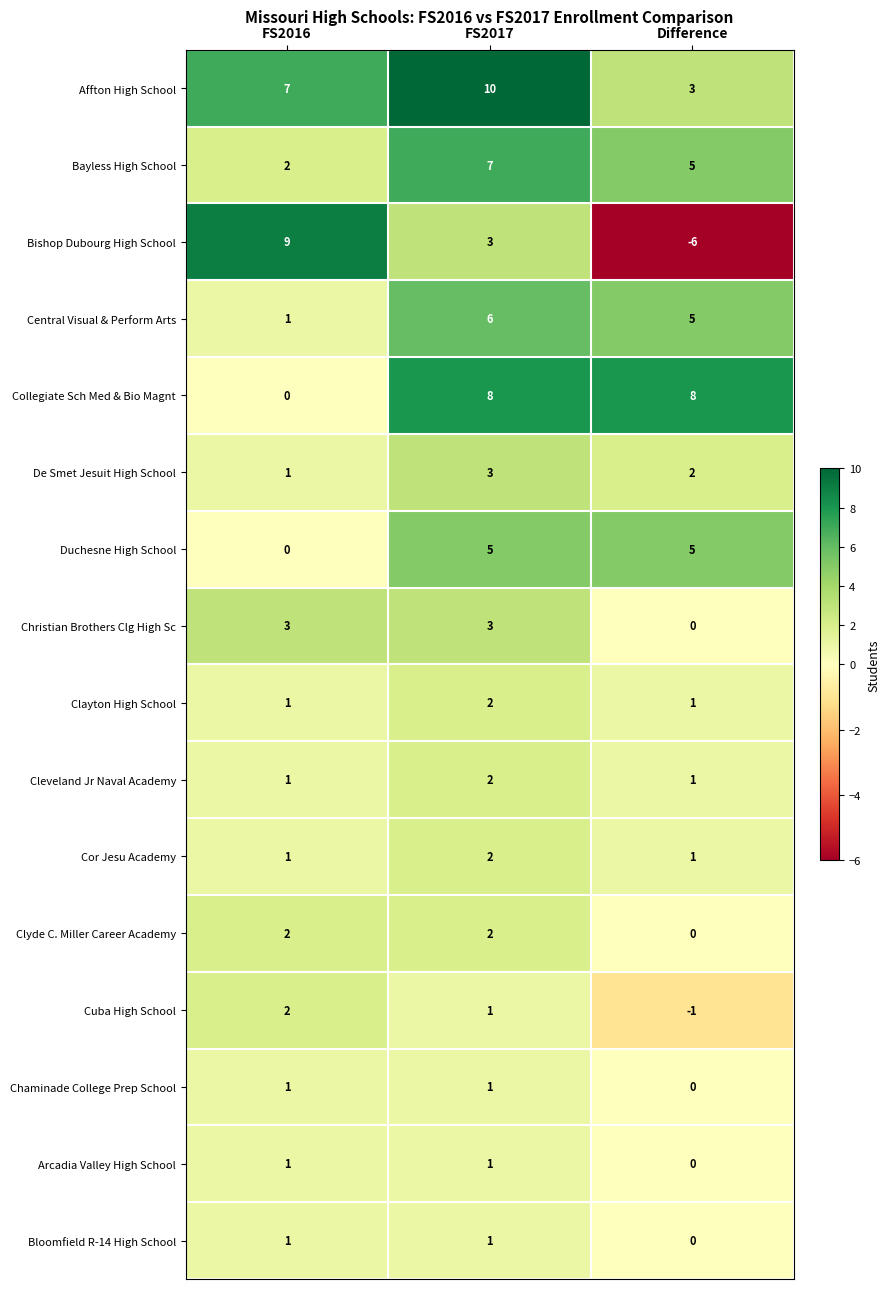

What is the sum of the Bayless High School values at FS2016 and FS2017?

9